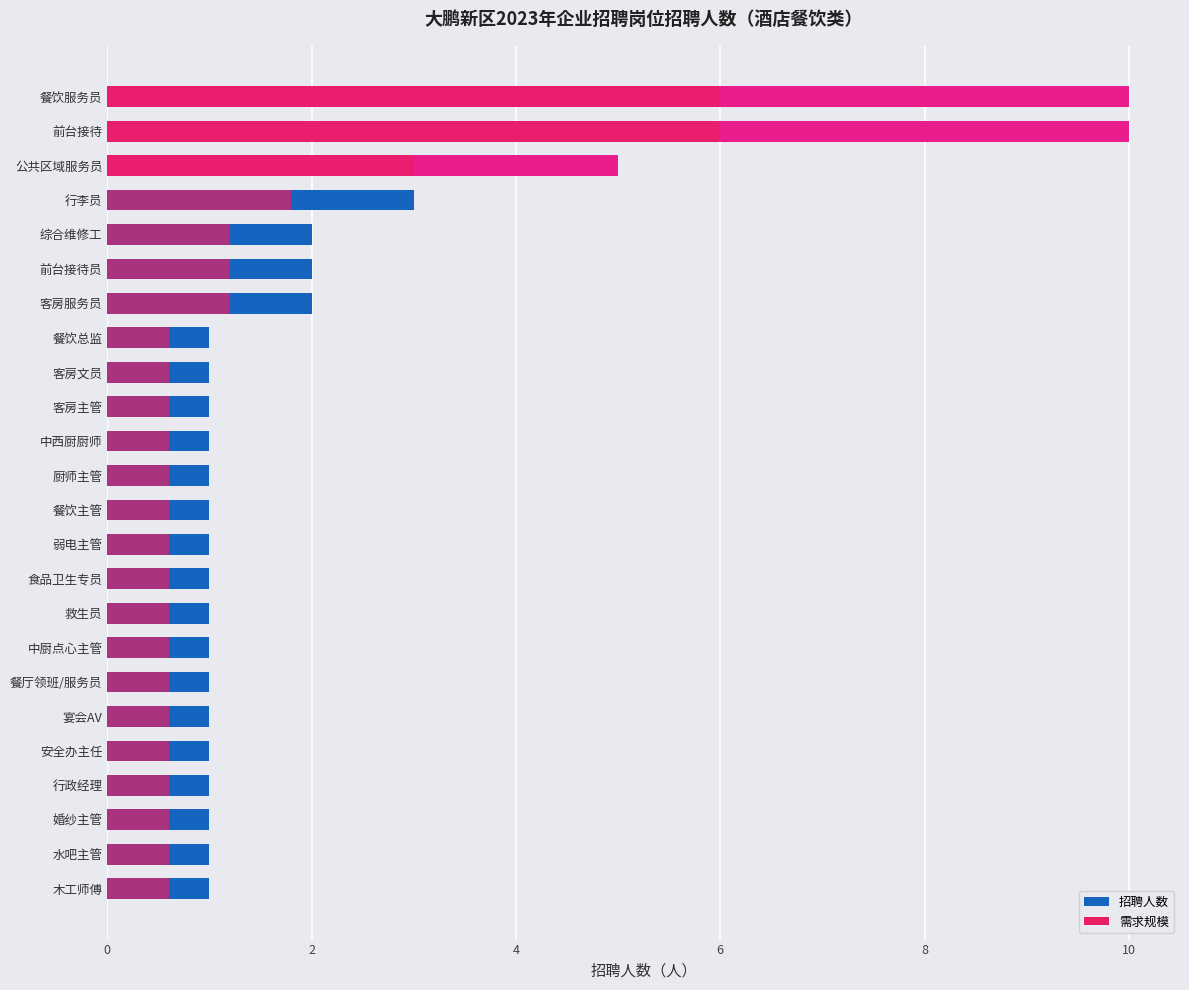

What is the difference between the 需求岗位 values at 宴会AV and 行李员?

1.2